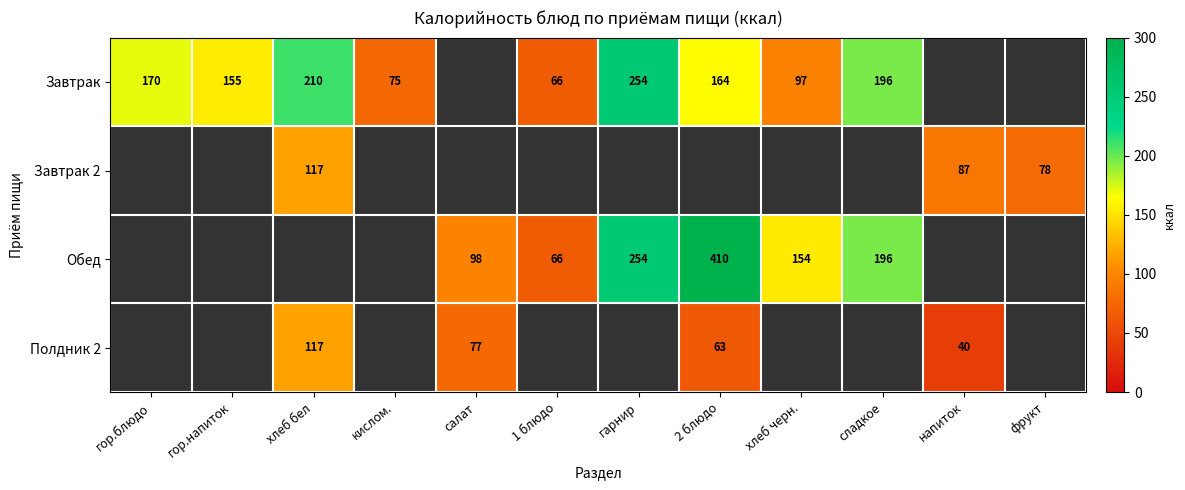

What is the sum of the Завтрак values at сладкое and гор.напиток?

351